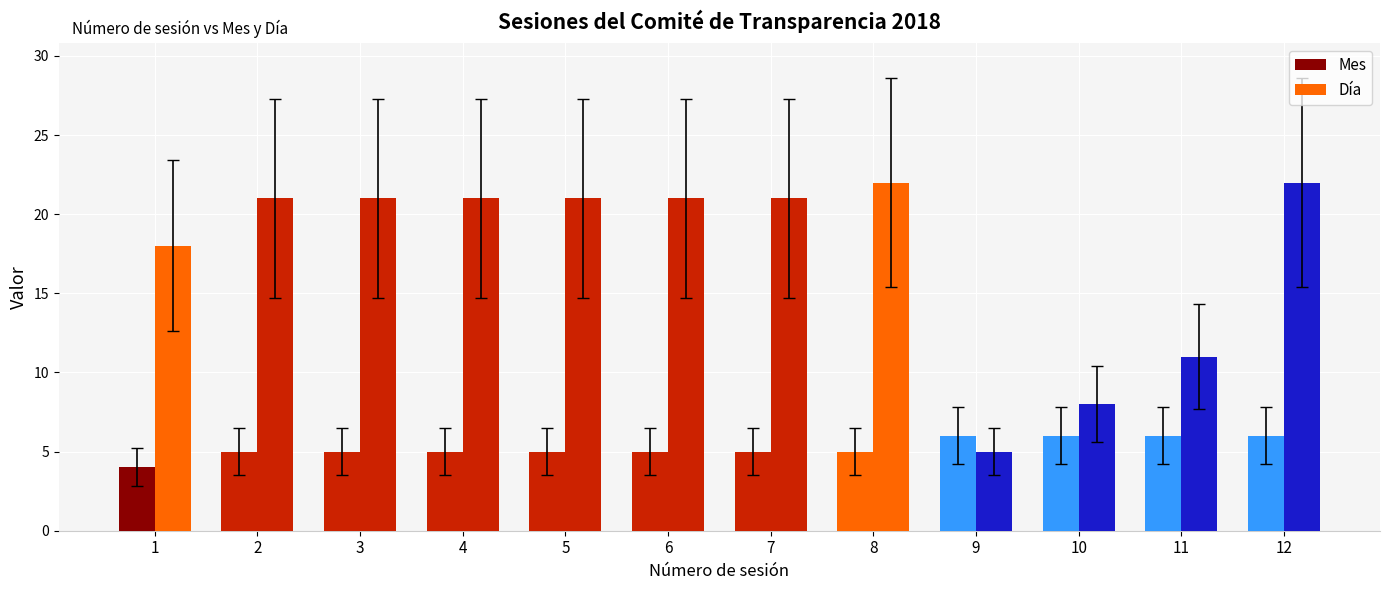

Which series has the largest total across all categories?

Día